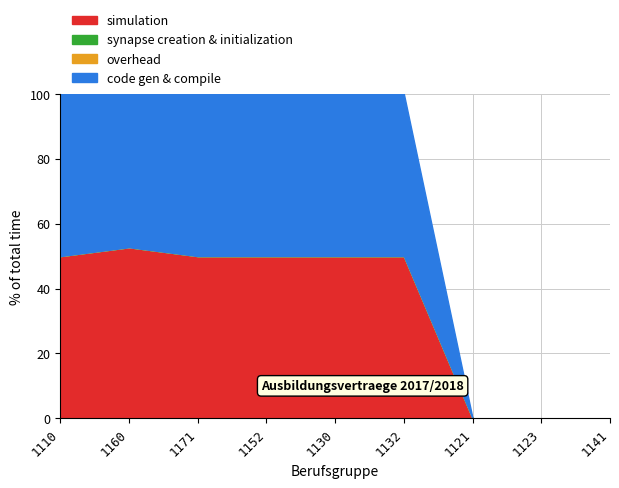

At which label does code gen & compile first exceed 3?

1110